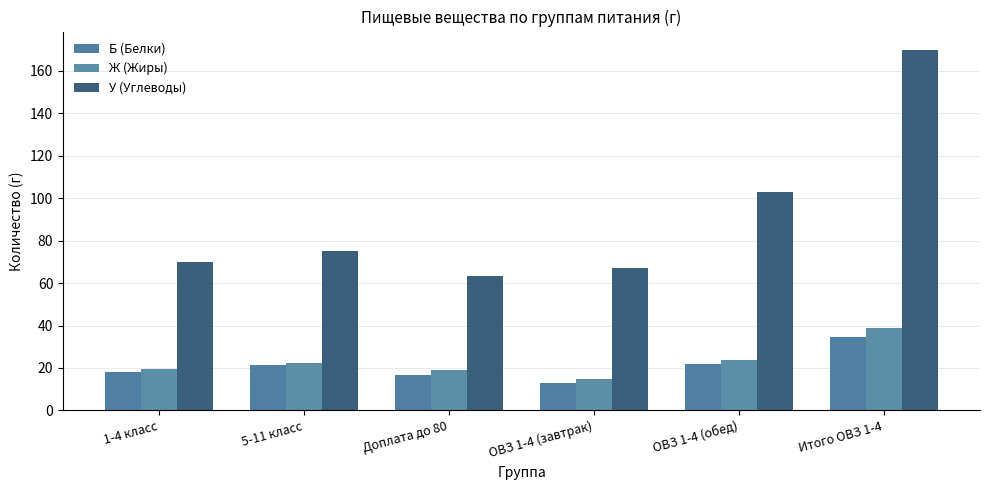

What is the difference between the highest and lowest values at ОВЗ 1-4 (завтрак)?

54.5